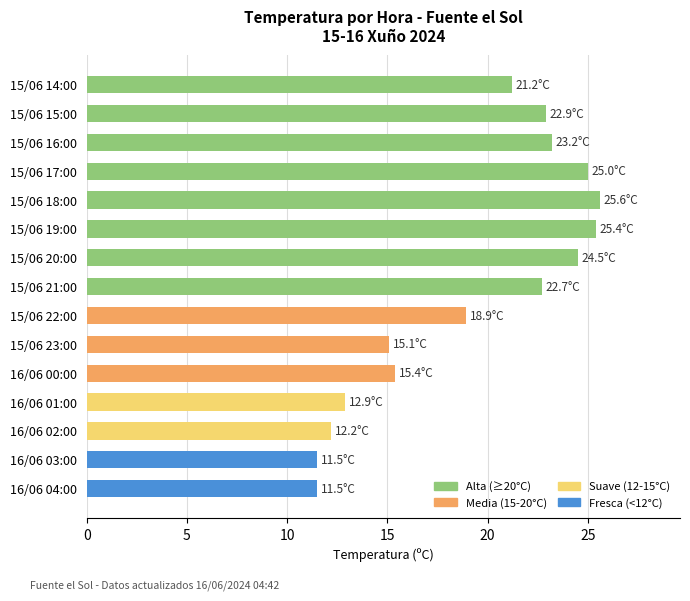

What is the greatest value displayed?

25.6